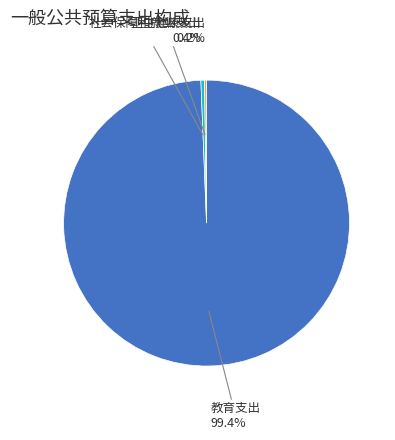

To the nearest percent, what is the difference between the largest and smallest slice percentages?

99%